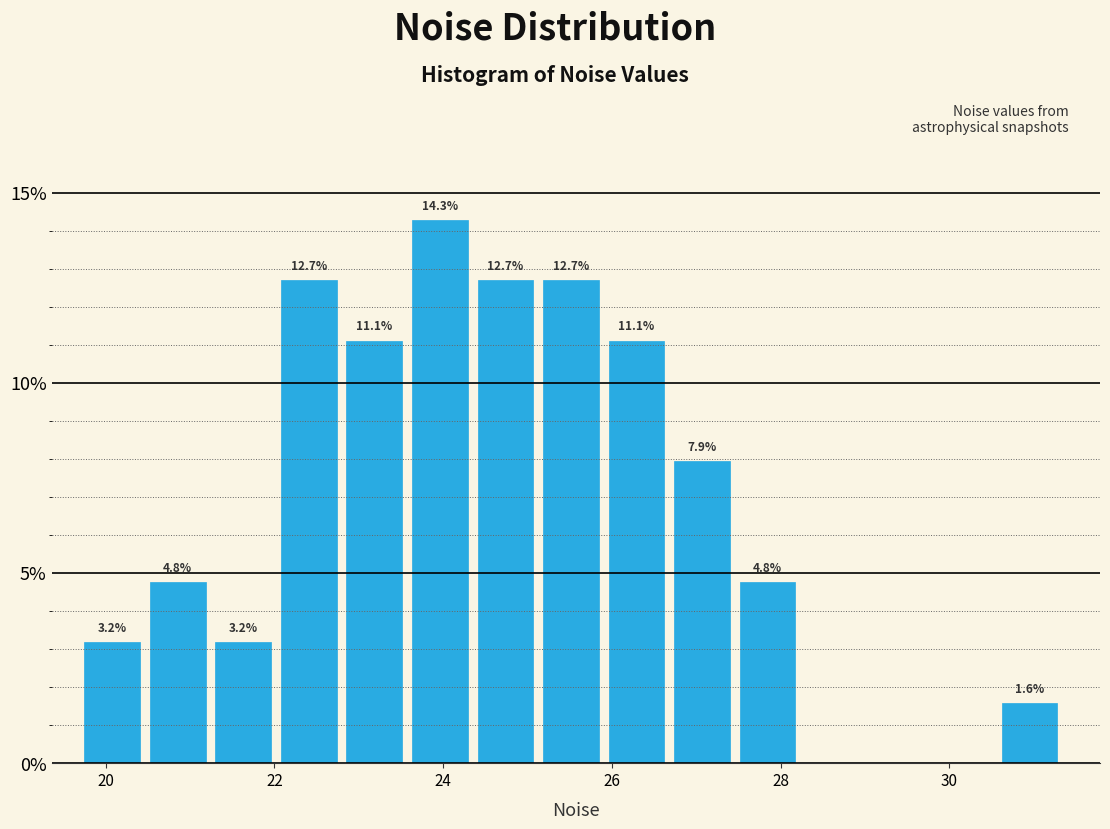

Around what value on the x-axis is the tallest bar? Give the approximate position of its centre, as read against the axis.

24.0